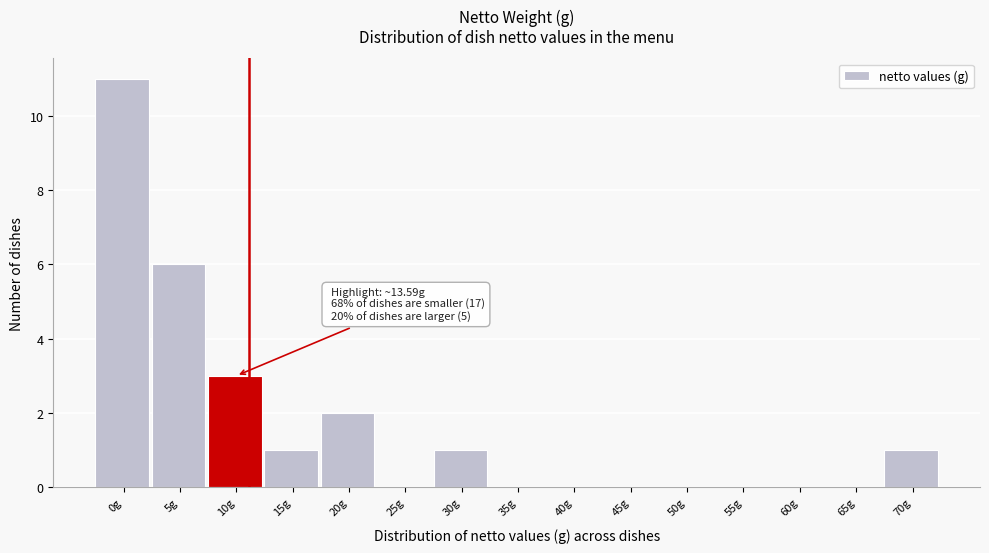

Reading right to left, transcribe all the data shown in this chart.

70g=1	65g=0	60g=0	55g=0	50g=0	45g=0	40g=0	35g=0	30g=1	25g=0	20g=2	15g=1	10g=3	5g=6	0g=11